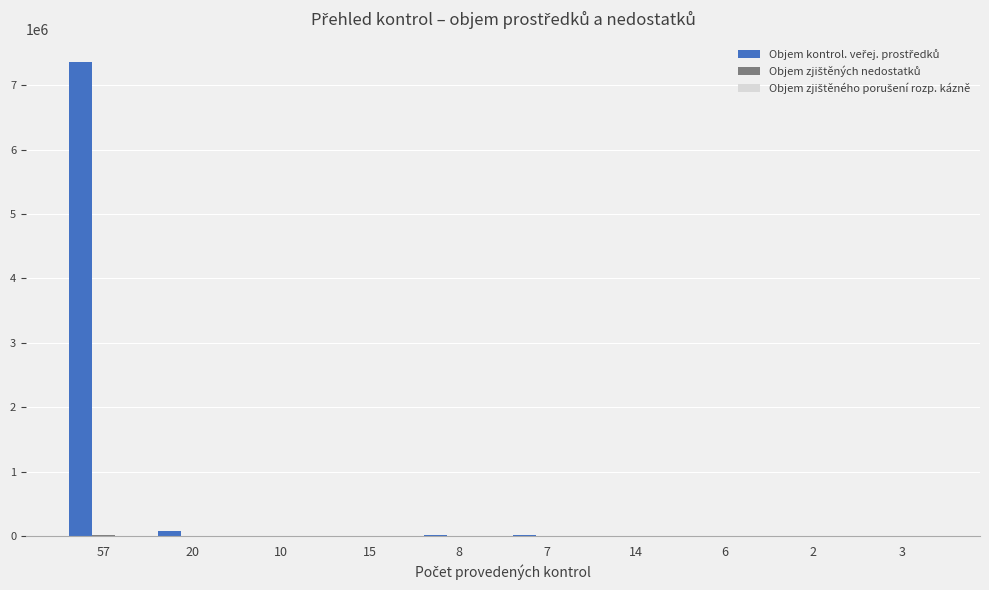

What is the greatest value displayed?

7354118.9